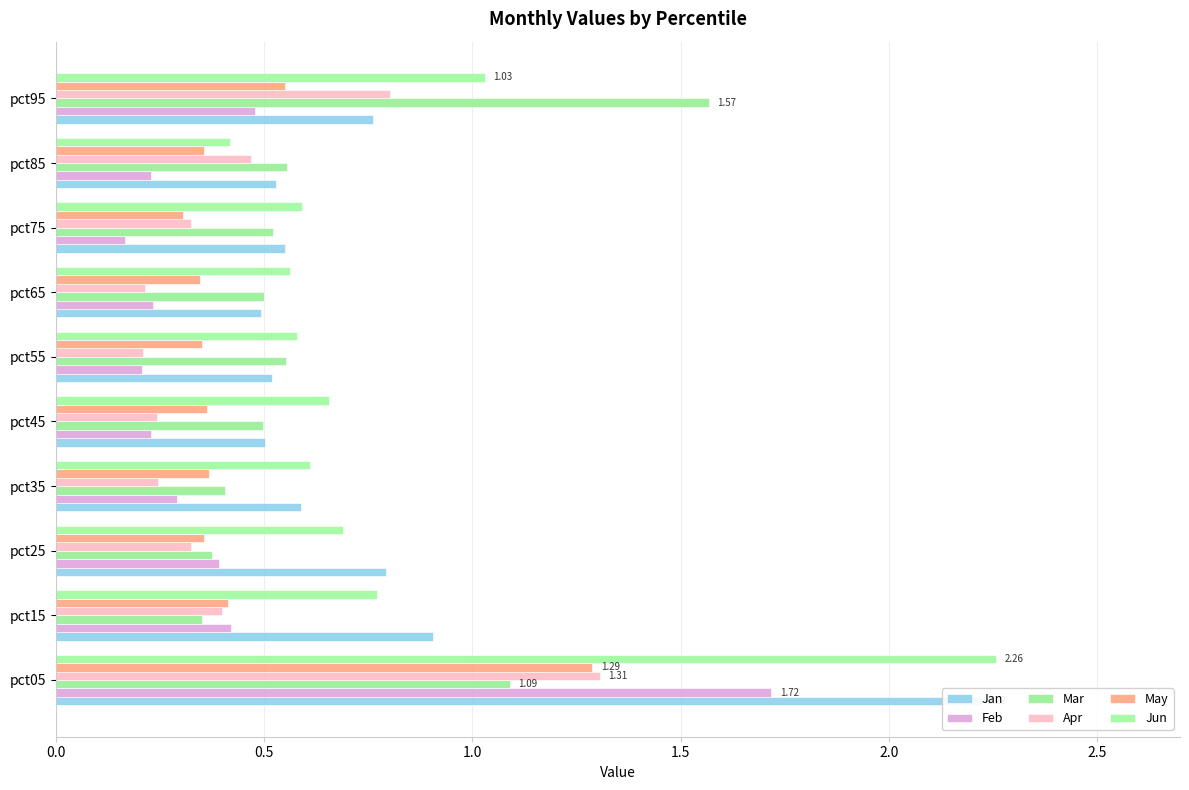

True or false: Feb has a value of 0.3 at pct15.

False